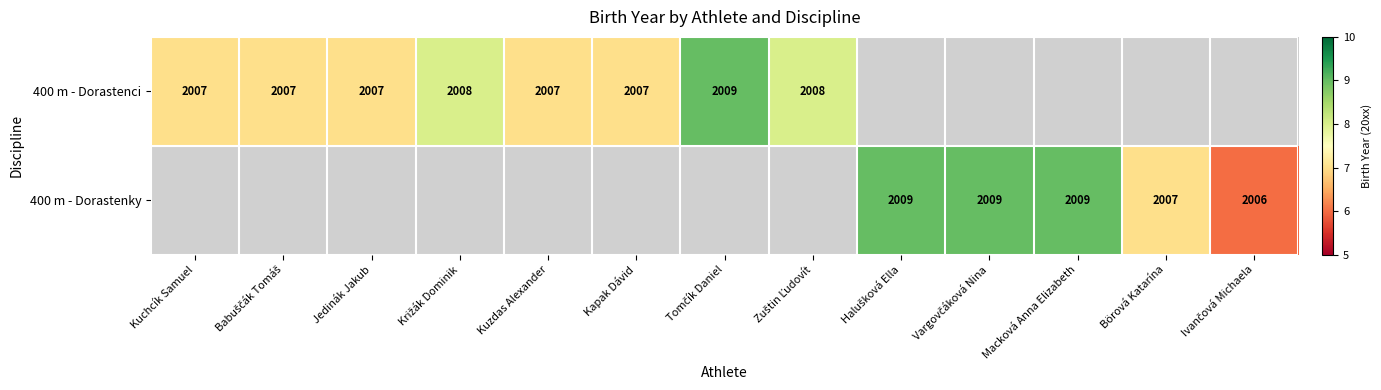

The value of 400 m - Dorastenci at Kuchcík Samuel is 3240. True or false?

False